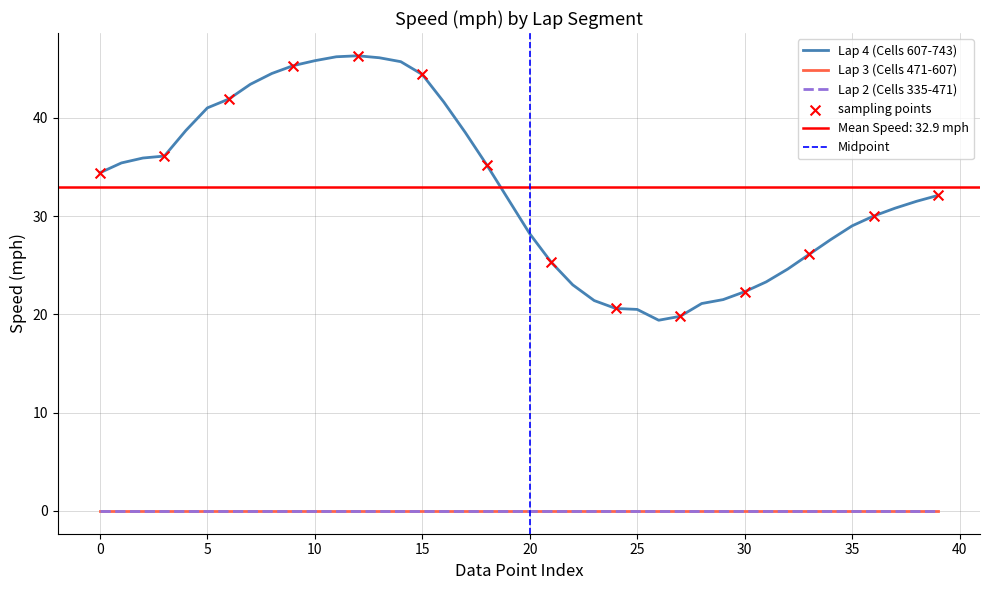

At which category is the sum across all series the highest?

12